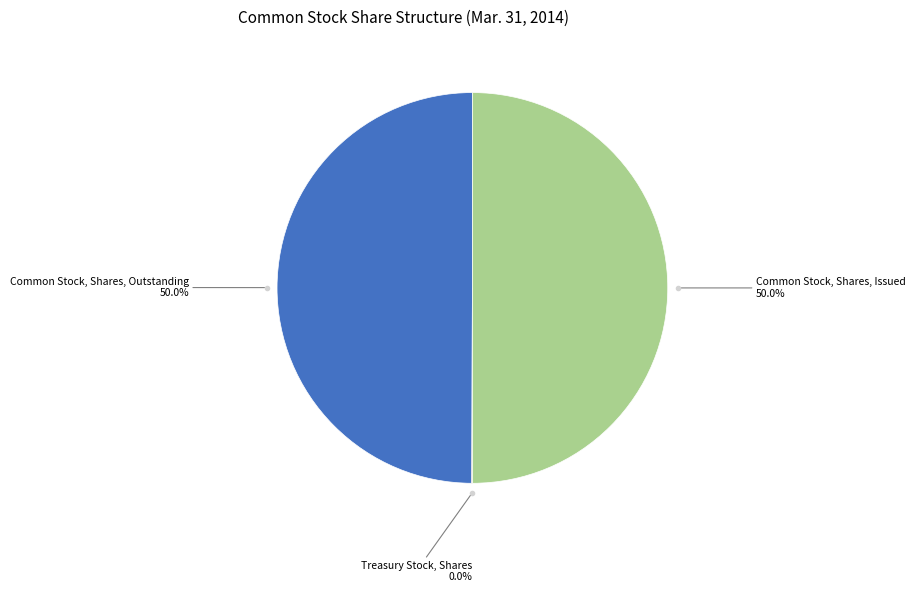

To the nearest percent, what portion does Common Stock, Shares, Outstanding represent?

50%